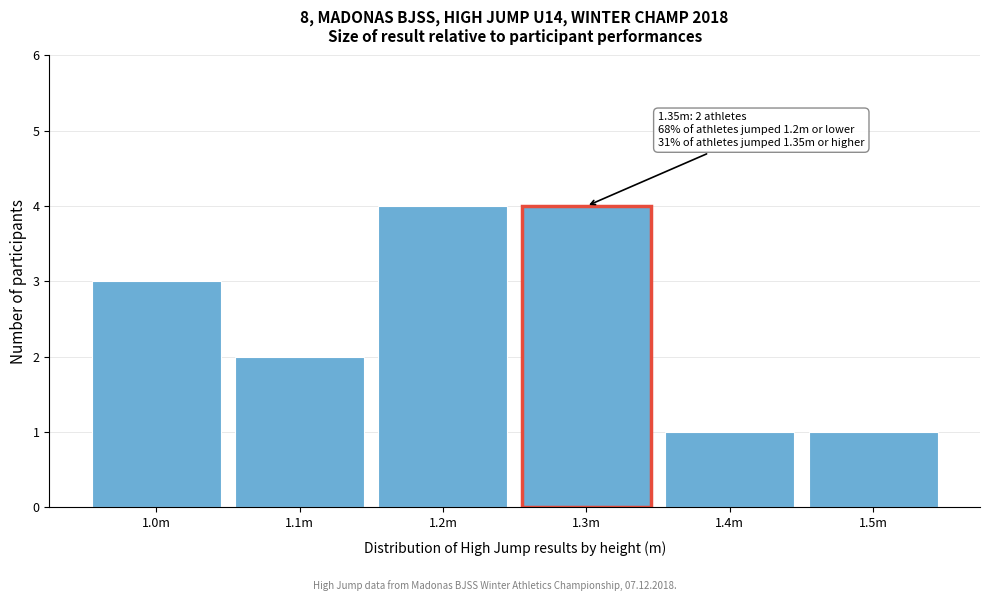

Reading left to right, list all the values displayed in this chart.

1.0m=3	1.1m=2	1.2m=4	1.3m=4	1.4m=1	1.5m=1